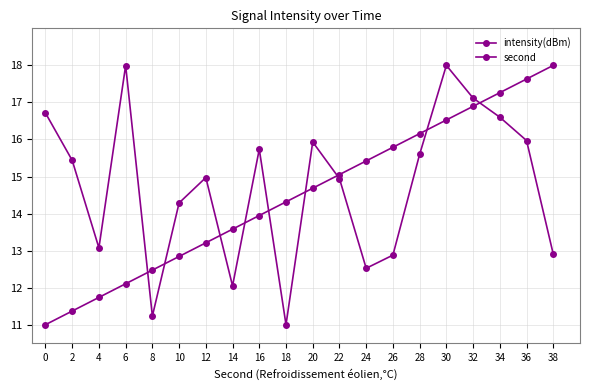

What is the average value of the intensity(dBm) series?

14.7